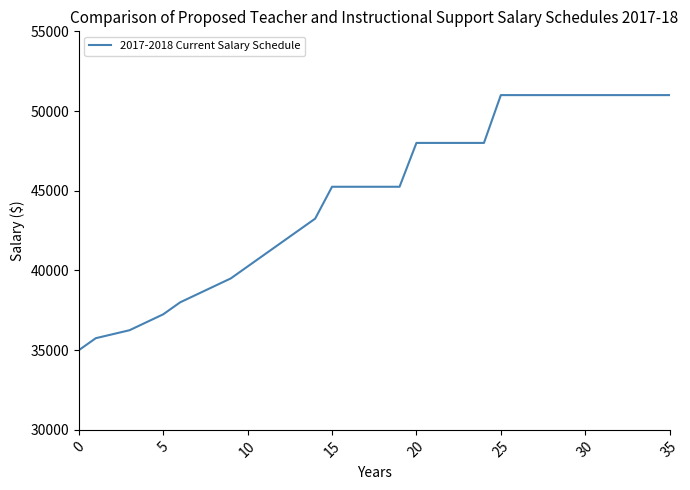

What is the difference between the maximum and minimum values?

16000